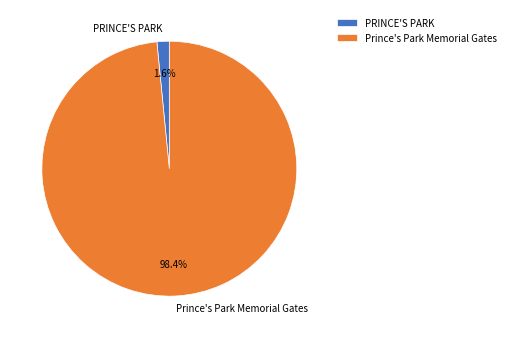

To the nearest percent, what portion does Prince's Park Memorial Gates represent?

98%